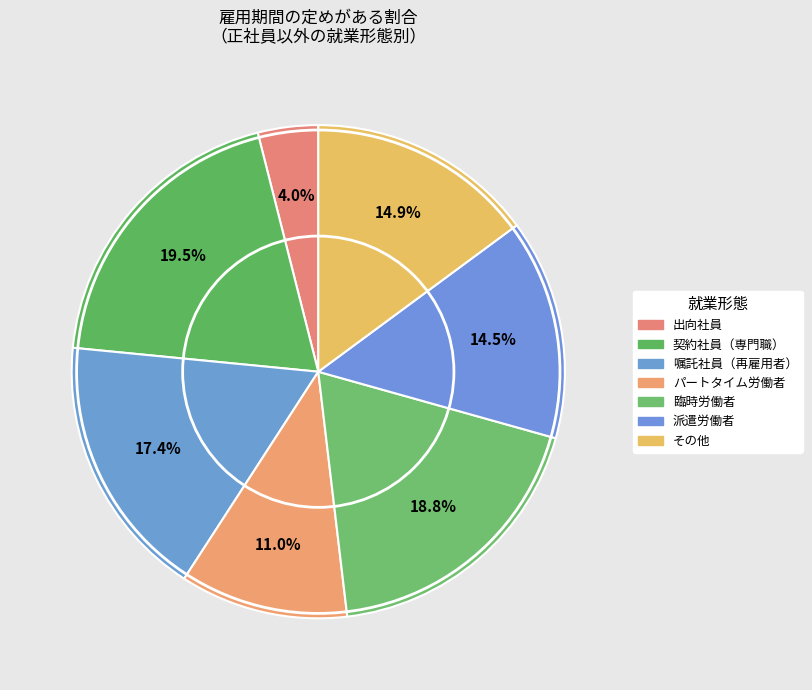

To the nearest percent, what is the combined percentage of 嘱託社員（再雇用者） and 臨時労働者?

36%